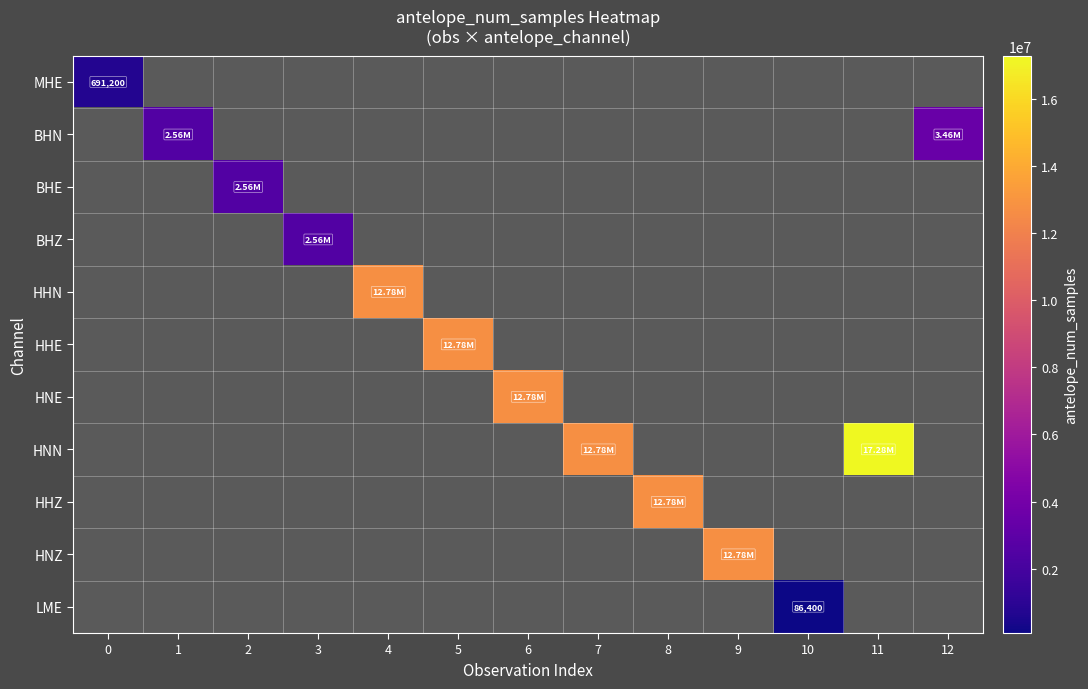

How many positive values does the HHZ series have?

1